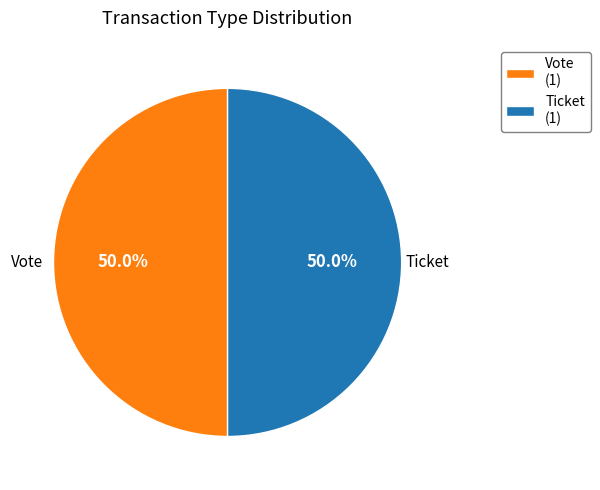

Combined, do Ticket (1) and Vote (1) account for over 50%?

Yes